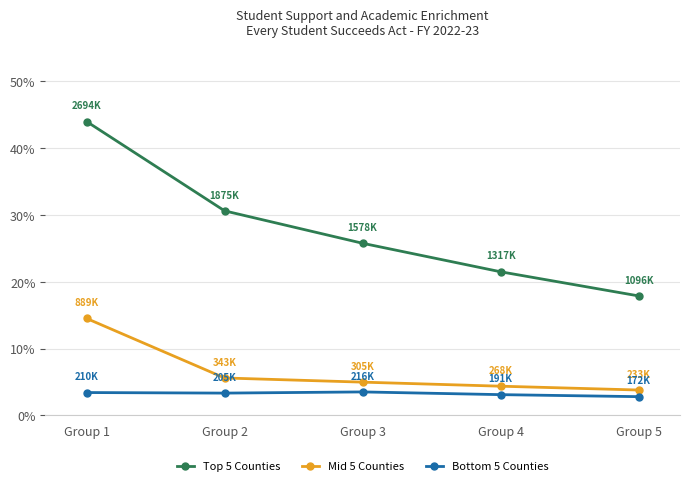

True or false: Bottom 5 Counties and Top 5 Counties intersect in this chart.

False